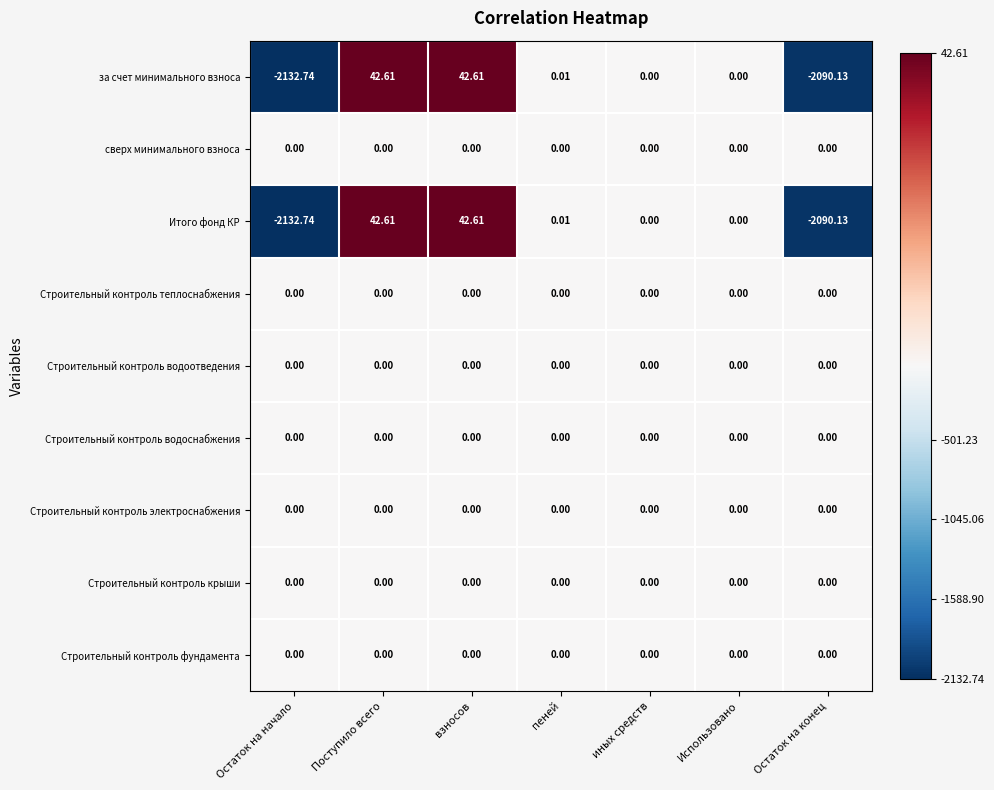

Which category has the lowest value in the Итого фонд КР series?

Остаток на начало